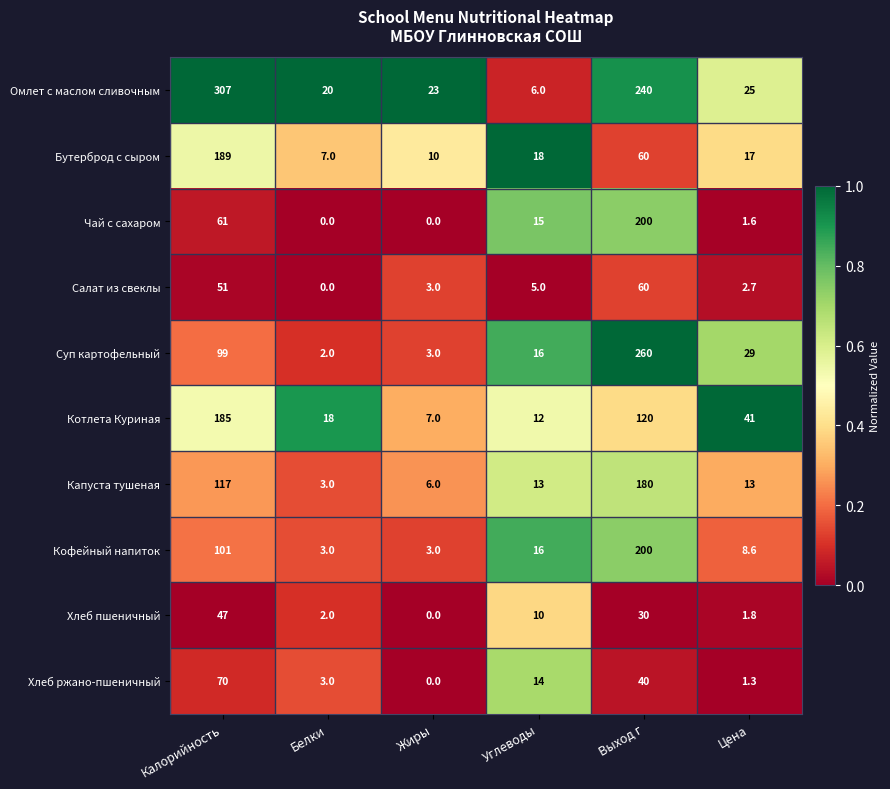

Which series has the largest total across all categories?

Омлет с маслом сливочным